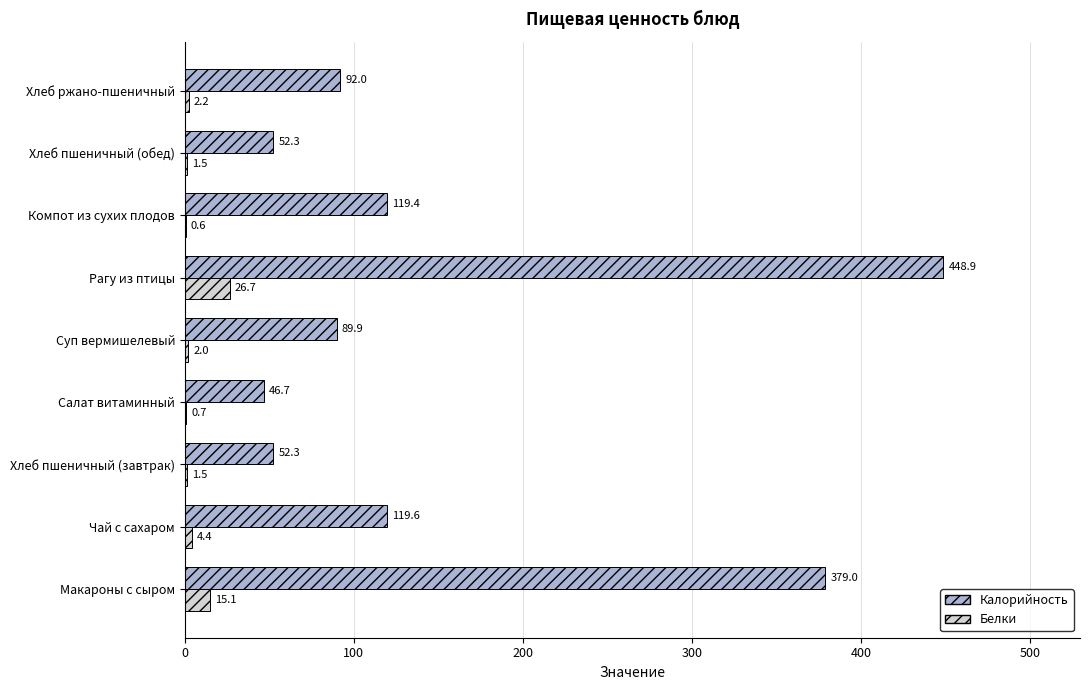

At which label is Белки closest to 13?

Макароны с сыром